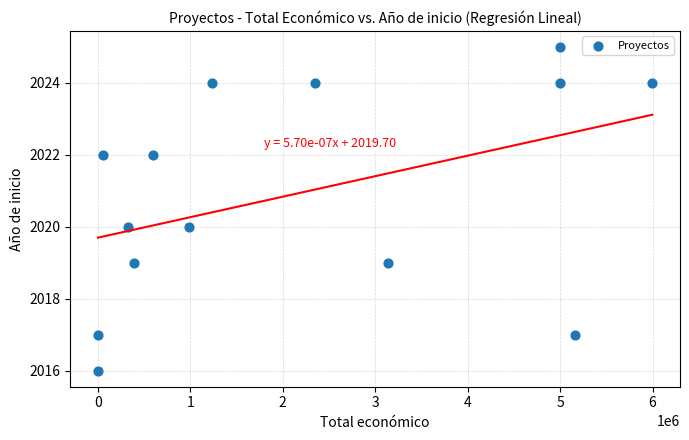

What is the range of X values (max minus min)?

5993597